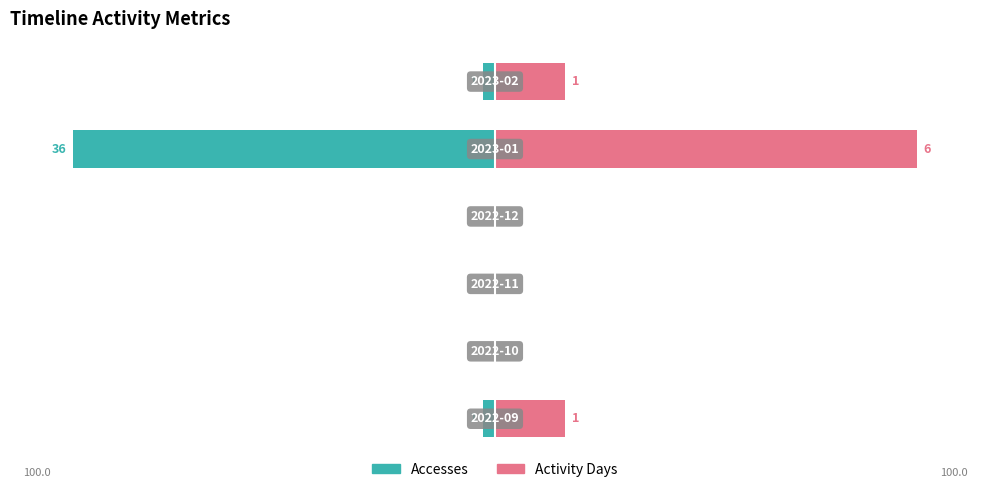

How many bars are there in each group?

2